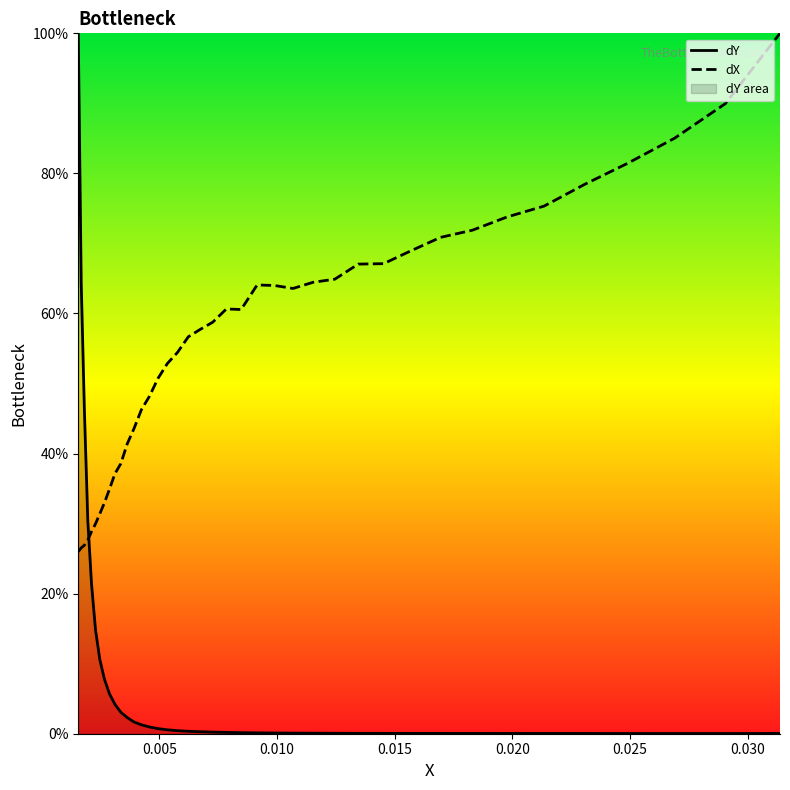

How many interior local peaks does the dX series have?

2